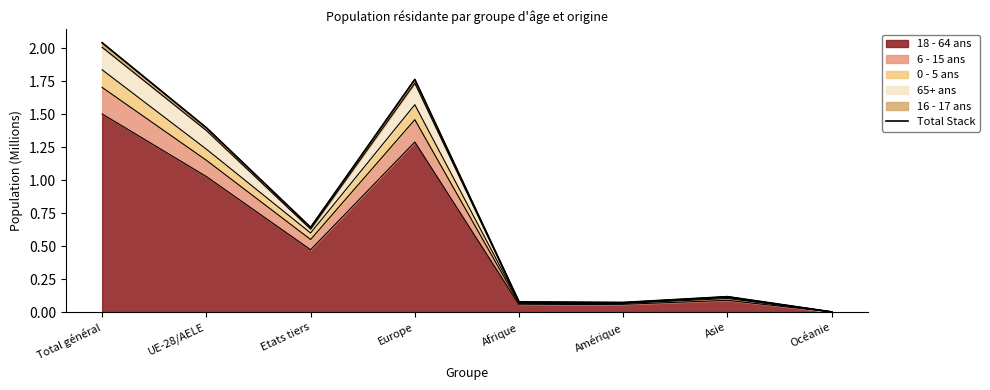

List the labels in order of value, largest first.

Total général, Europe, UE-28/AELE, Etats tiers, Asie, Afrique, Amérique, Océanie